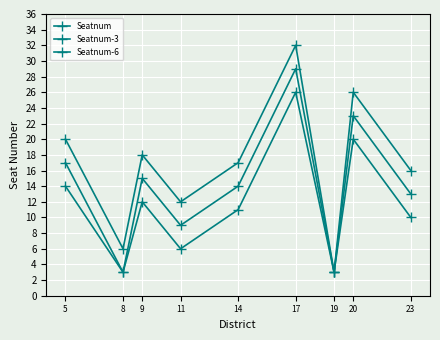

Does the chart have visible grid lines?

Yes